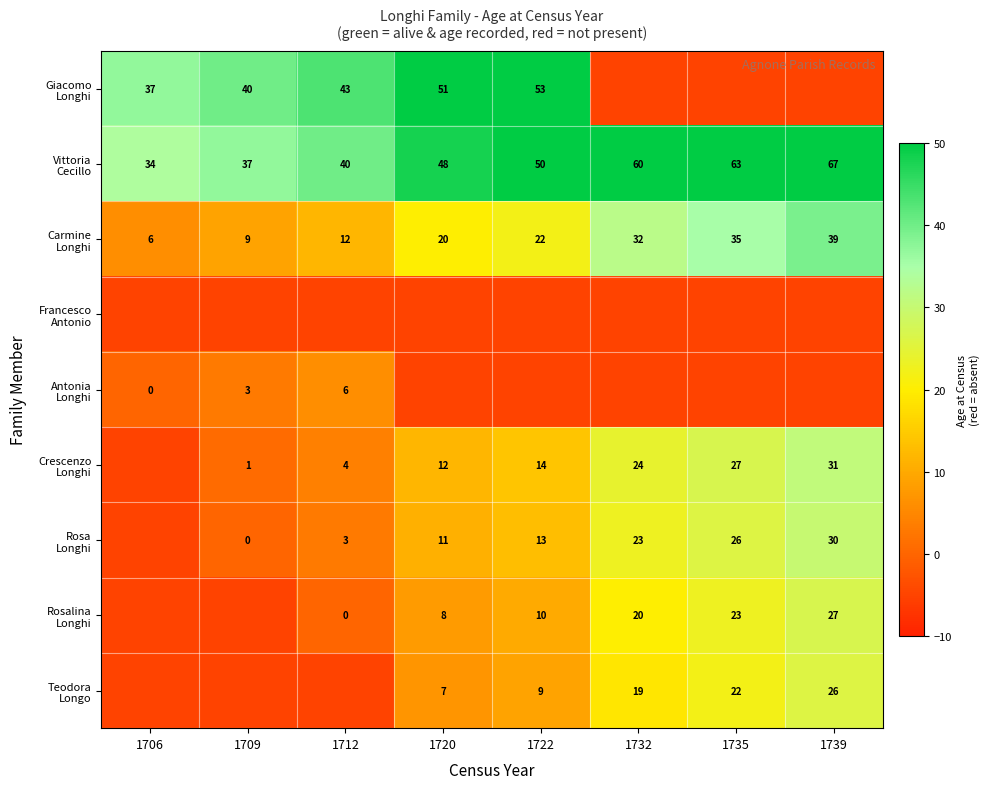

Between 1712 and 1722, which is larger?

1722